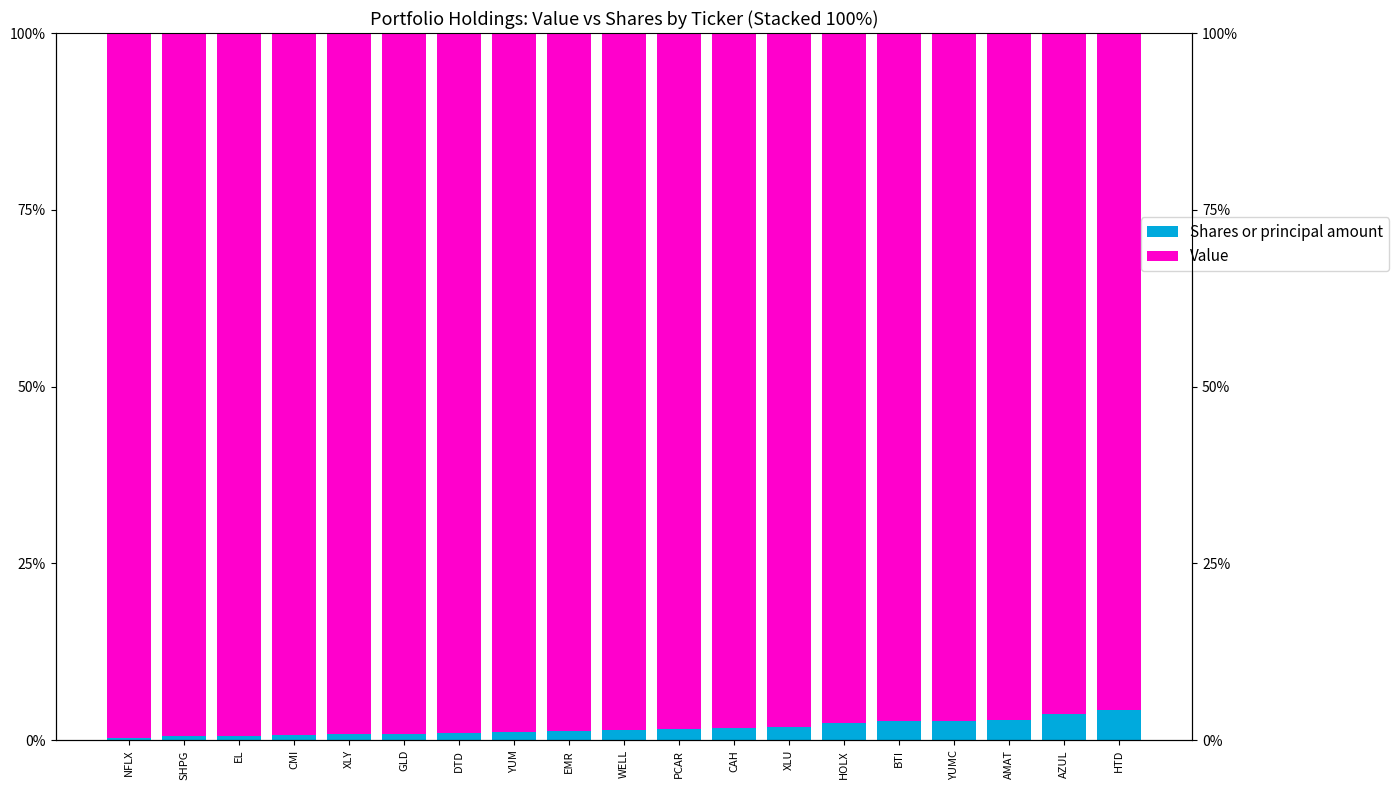

At BTI, list the series in order from smallest to largest.

Shares or principal amount, Value